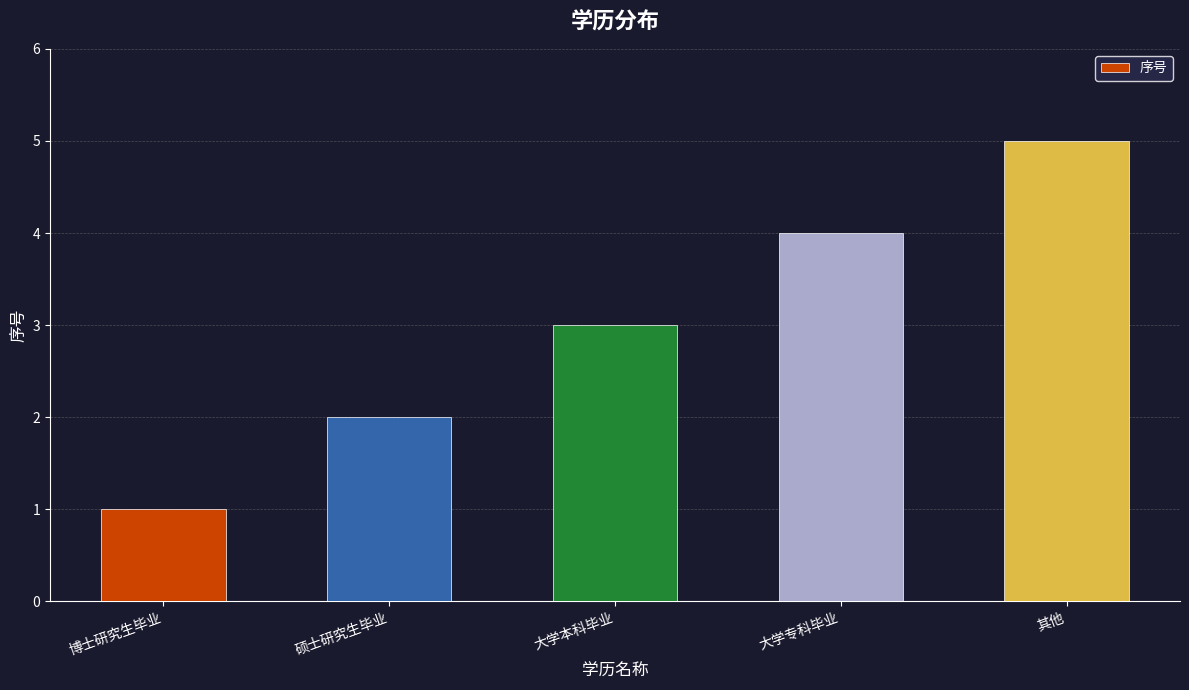

Rank the categories by value from lowest to highest.

博士研究生毕业, 硕士研究生毕业, 大学本科毕业, 大学专科毕业, 其他